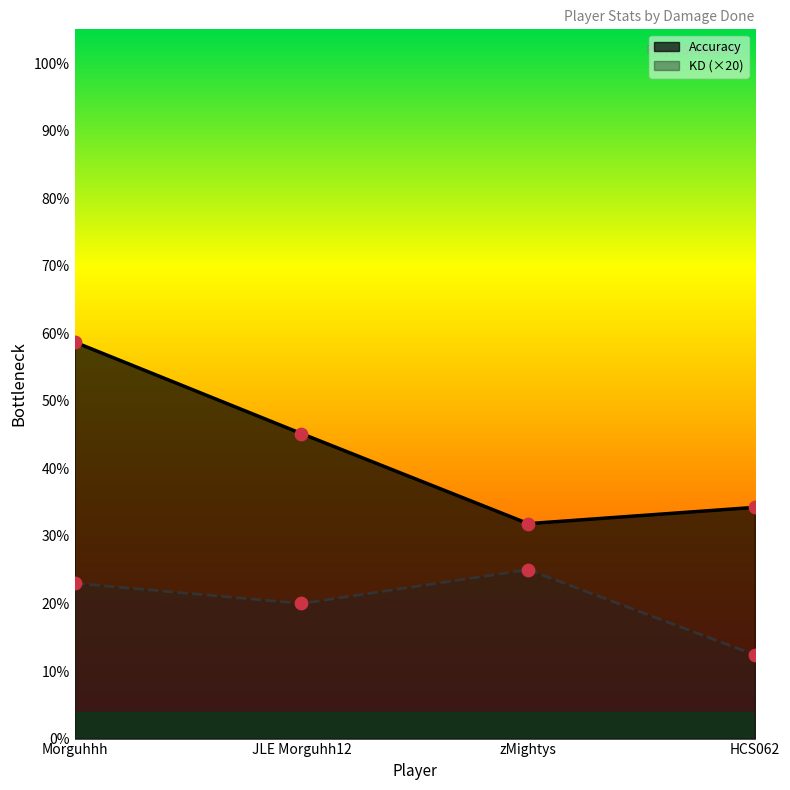

Which series has the largest Y range (max minus min)?

Accuracy